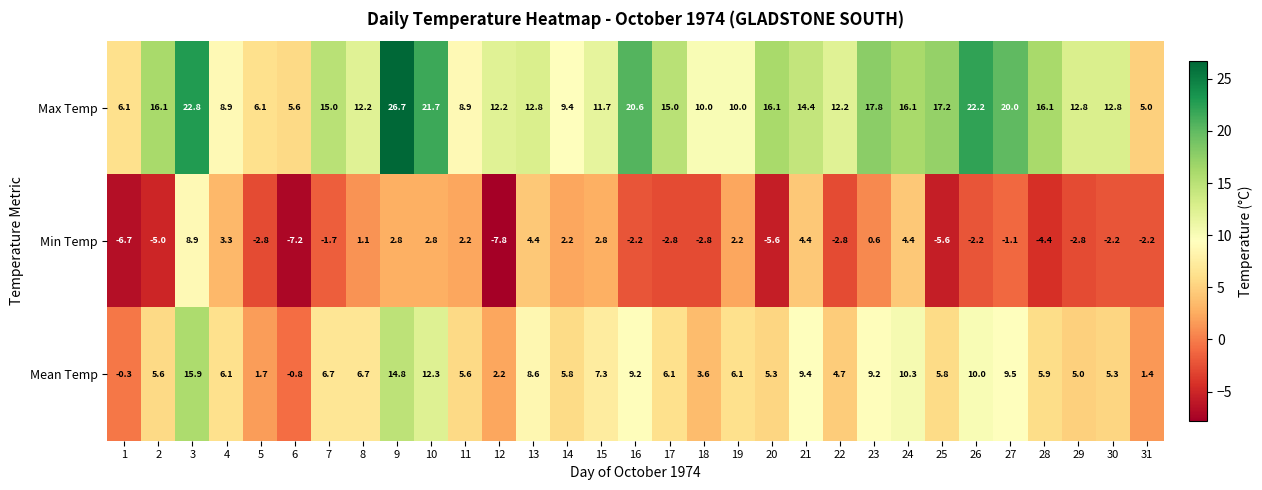

What is the smallest value displayed?

-7.8